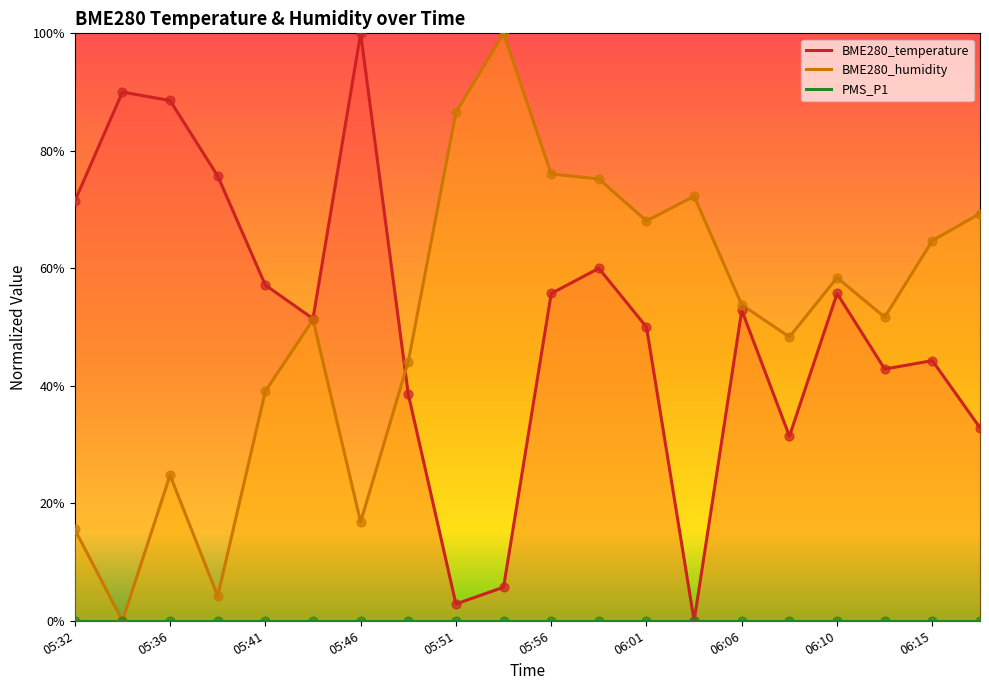

Which series reaches the minimum Y coordinate?

BME280_temperature